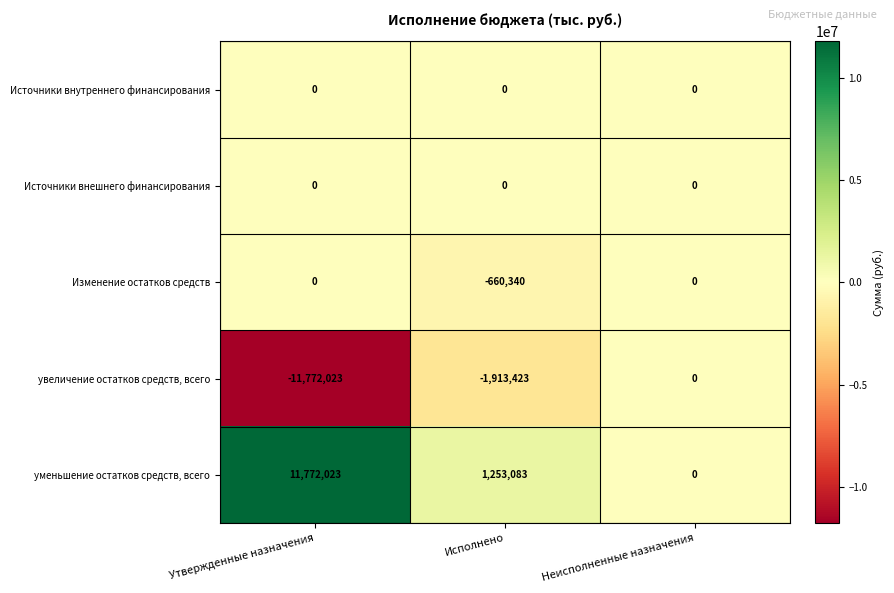

What is the total value across all series at Исполнено?

-1320680